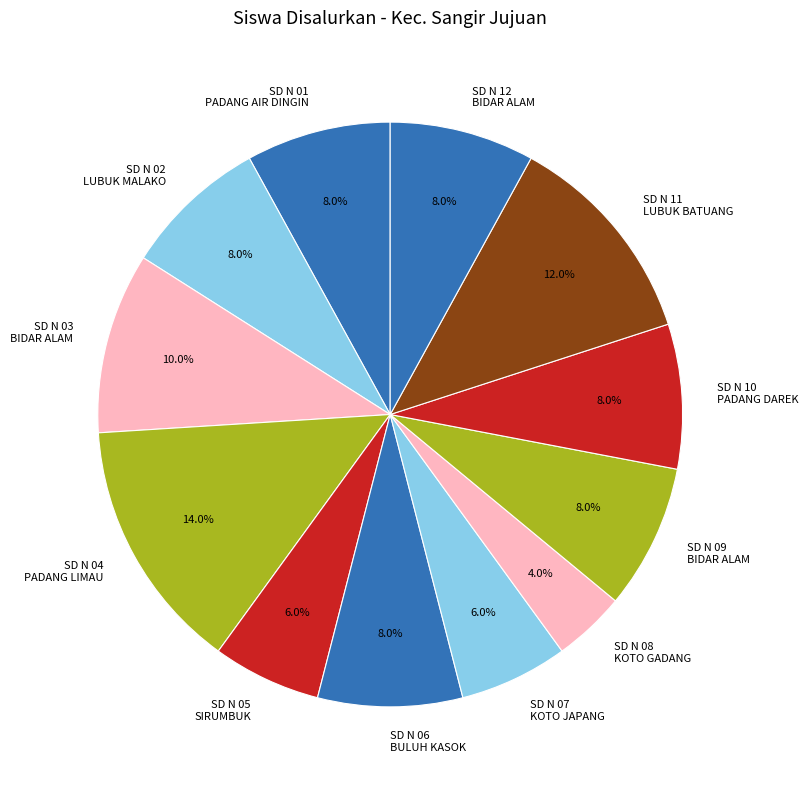

How many slices are in this pie chart?

12